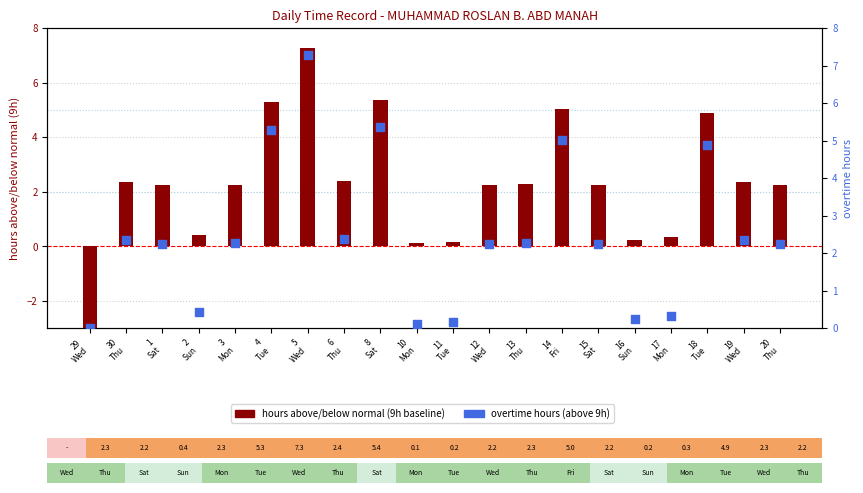

Which series has the largest total across all categories?

overtime hours